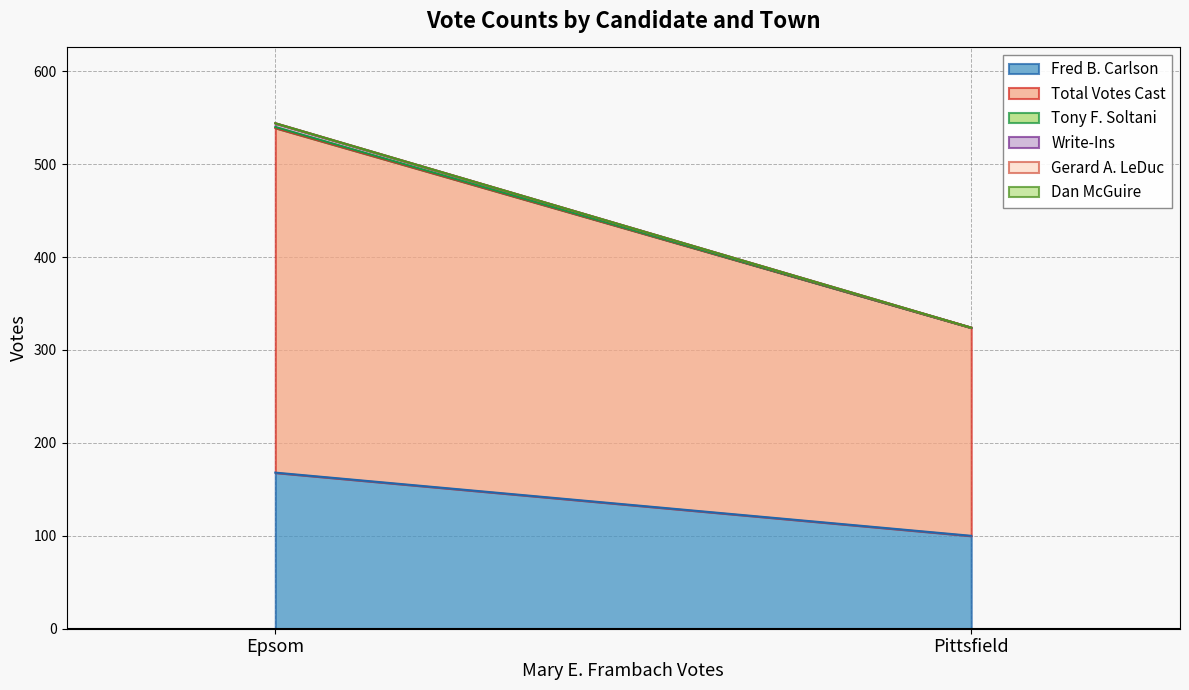

What position from the left is Pittsfield?

2